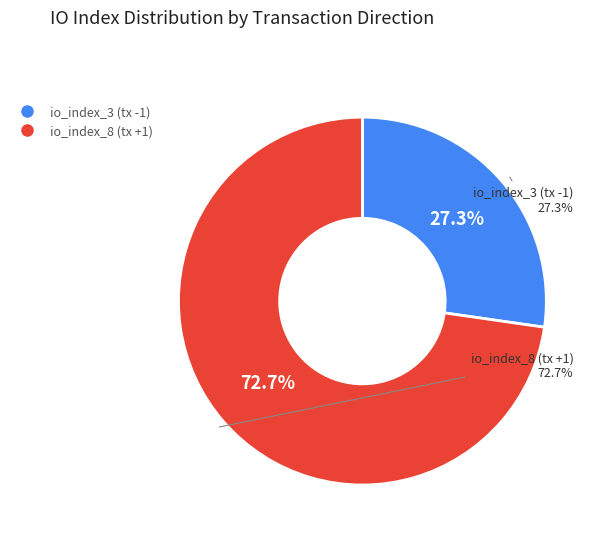

What percentage is the io_index_8 (tx +1) slice, to the nearest percent?

73%